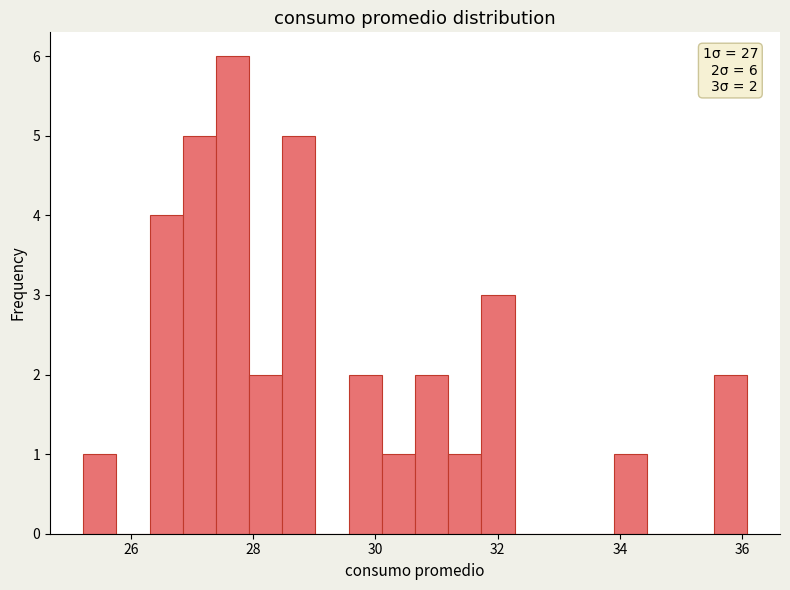

Read against the x-axis, roughly where is the centre of the tallest bar?

27.6